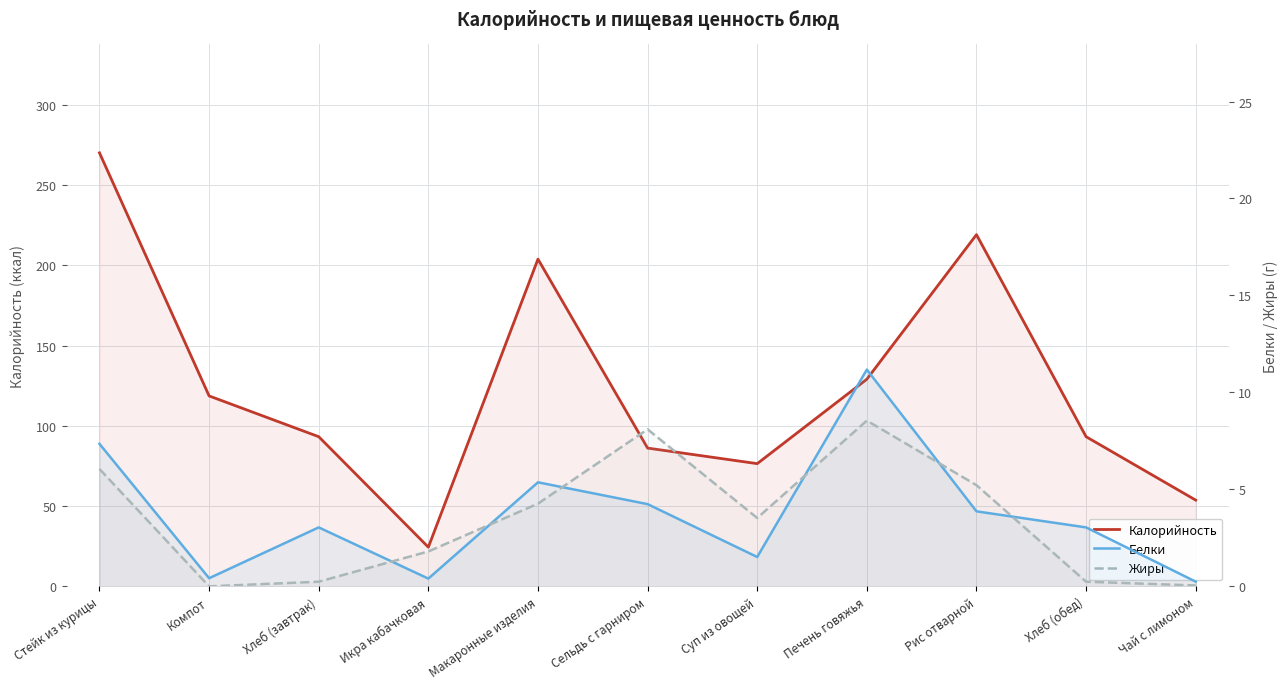

List the labels in order of Калорийность value, largest first.

Стейк из курицы, Рис отварной, Макаронные изделия, Печень говяжья, Компот, Хлеб (завтрак), Хлеб (обед), Сельдь с гарниром, Суп из овощей, Чай с лимоном, Икра кабачковая